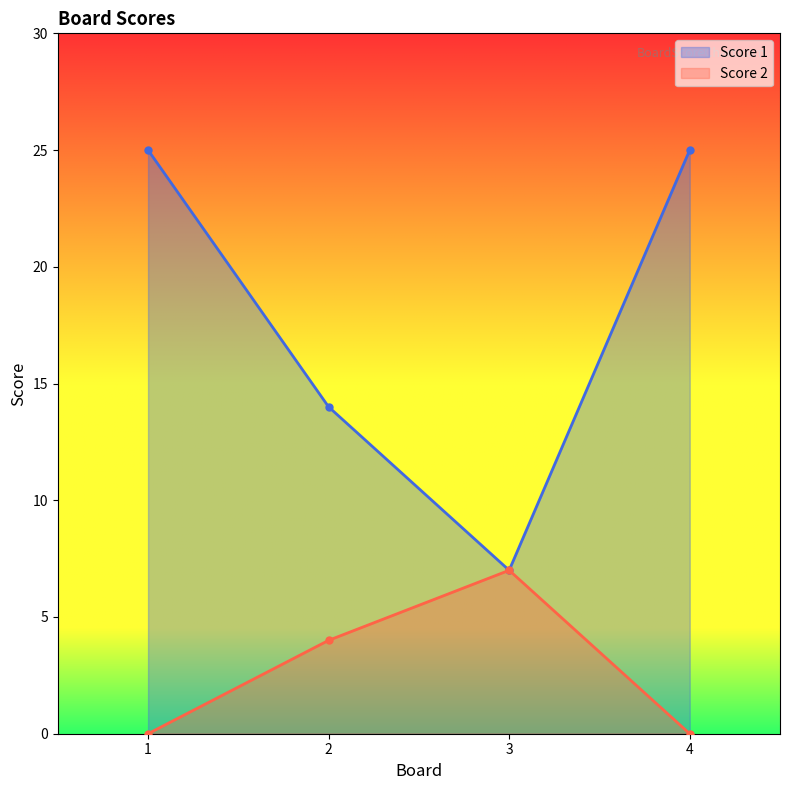

What are all the series names shown in the legend?

Score 1, Score 2